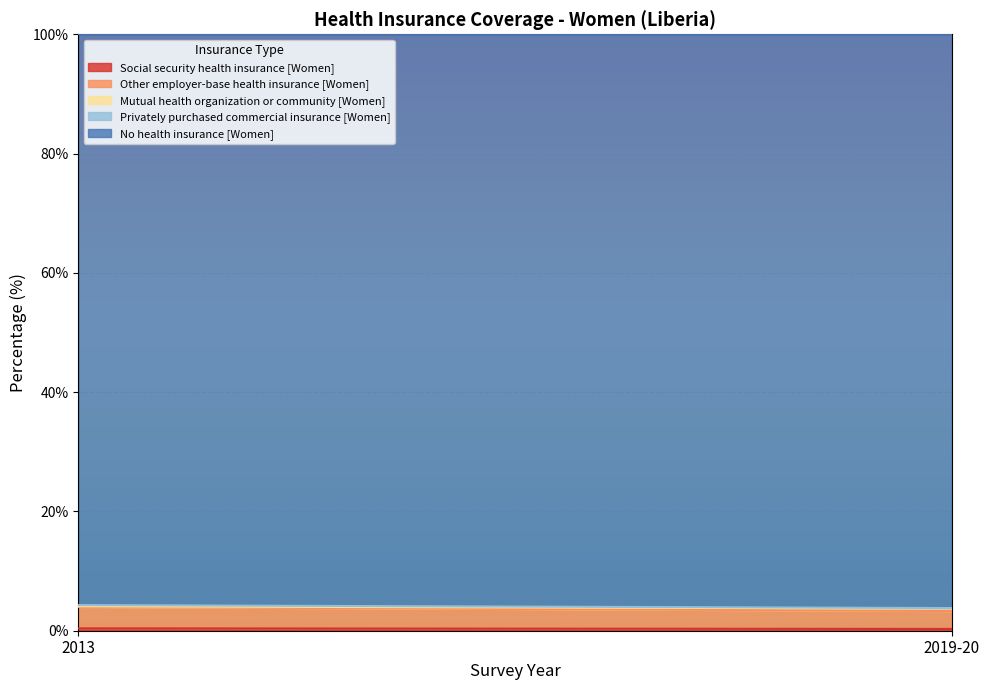

Rank the series at 2019-20 from highest to lowest value.

No health insurance [Women], Other employer-base health insurance [Women], Mutual health organization or community [Women], Social security health insurance [Women], Privately purchased commercial insurance [Women]